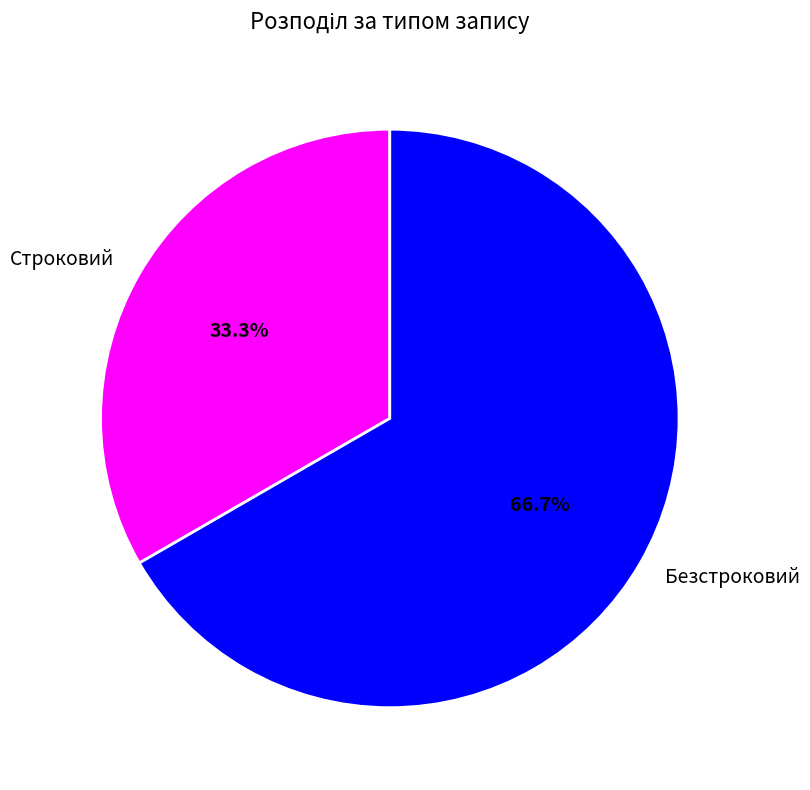

Between Строковий and Безстроковий, which is larger?

Безстроковий